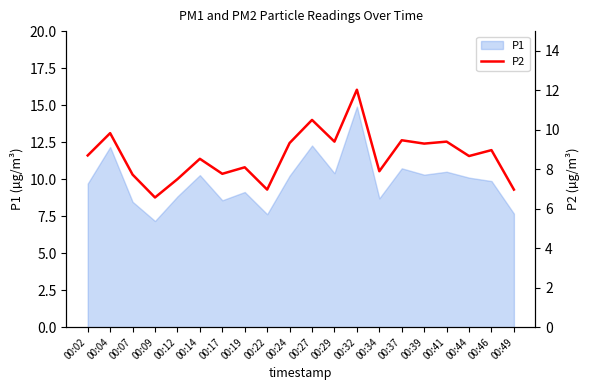

Reading left to right, extract all data points from this chart.

8.7	9.8	7.7	6.6	7.5	8.5	7.8	8.1	7.0	9.3	10.5	9.4	12.0	7.9	9.5	9.3	9.4	8.7	9.0	7.0